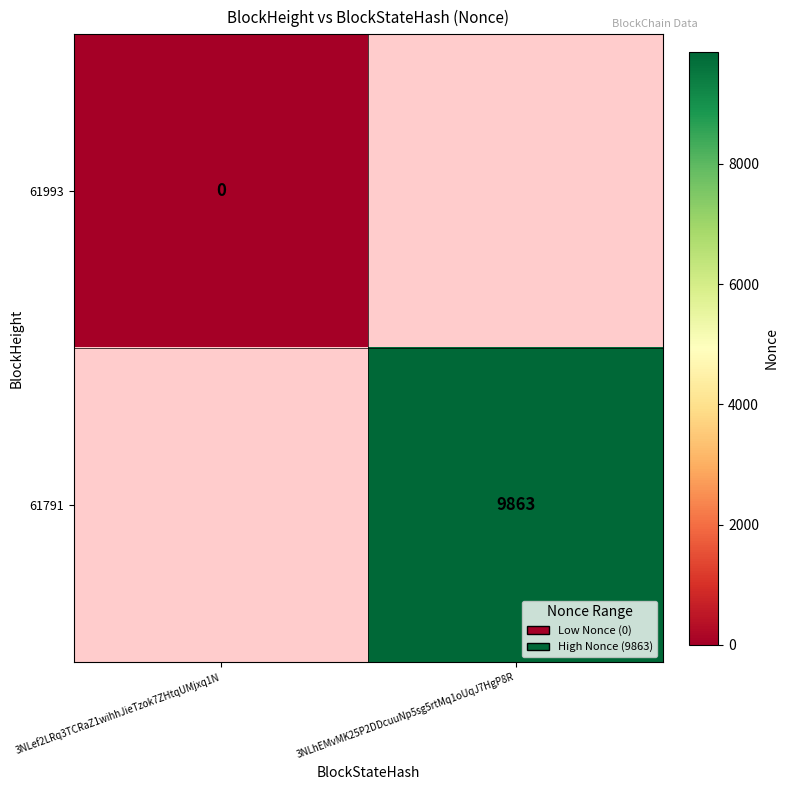

Is the value of 61791 at 3NLhEMvMK25P2DDcuuNp5sg5rtMq1oUqJ7HgP8R greater than the value of 61993 at 3NLef2LRq3TCRaZ1wihhJieTzok7ZHtqUMjxq1N?

Yes